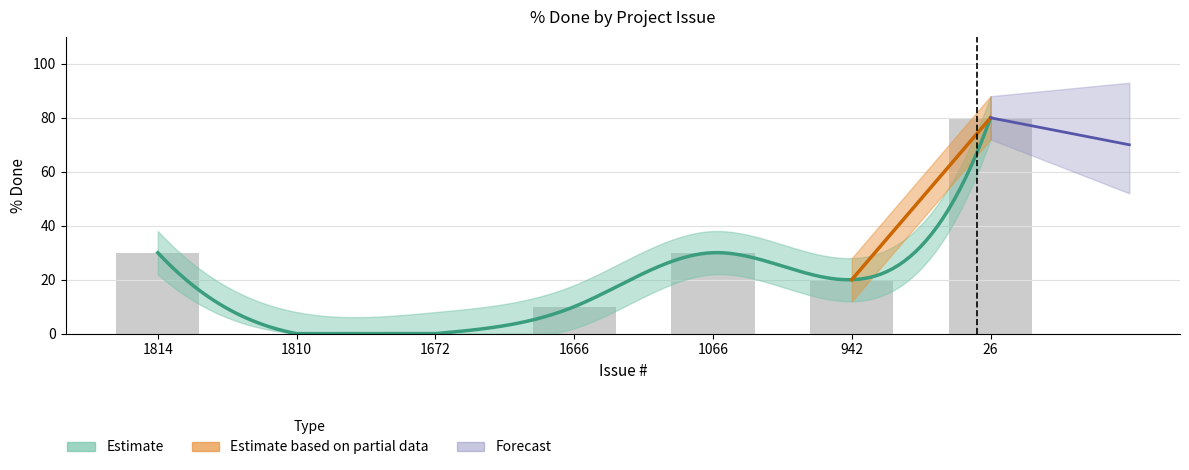

Which label corresponds to the smallest value in the chart?

1810